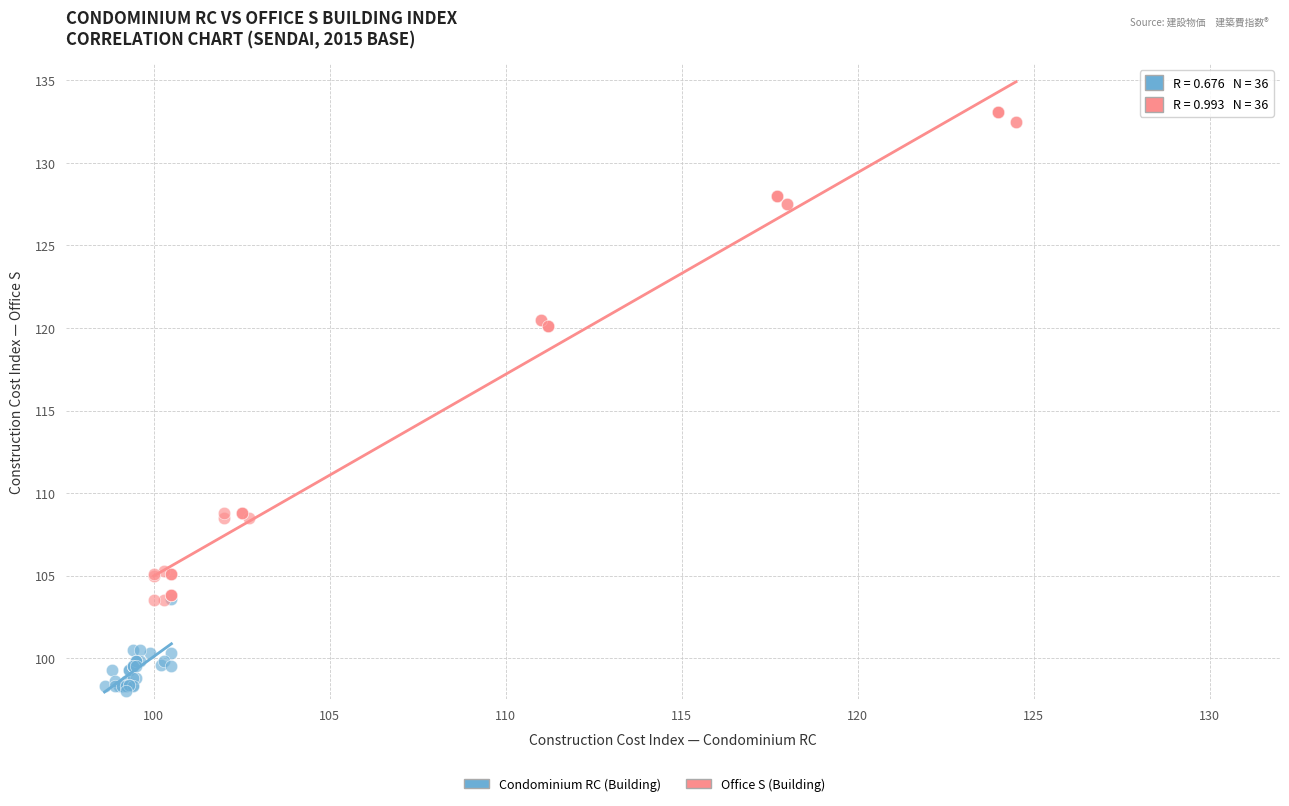

Which series contains the highest Y value?

Office S (Building)